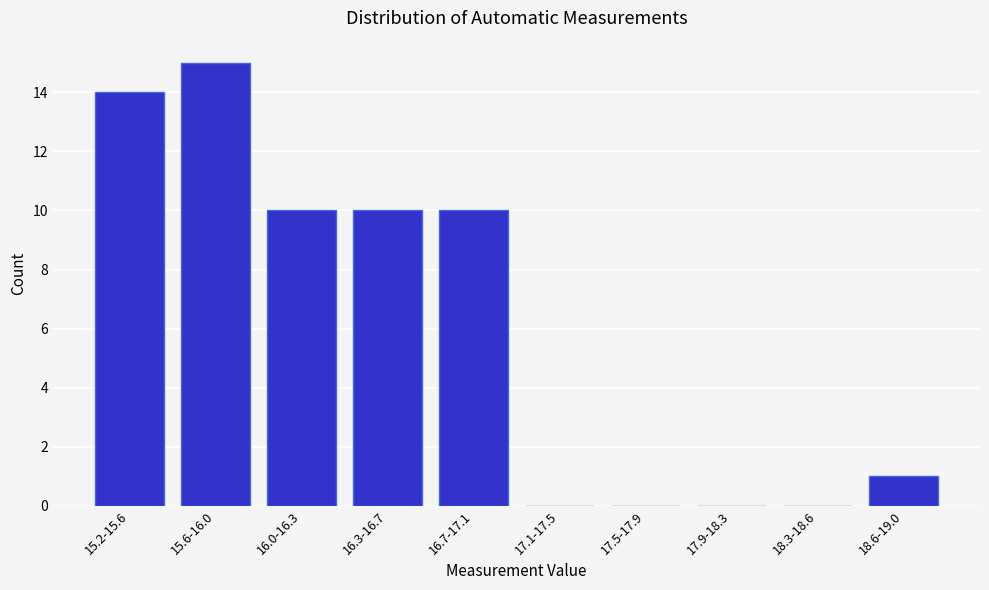

Reading left to right, what are all the values shown in this chart?

15.2-15.6=14	15.6-16.0=15	16.0-16.3=10	16.3-16.7=10	16.7-17.1=10	17.1-17.5=0	17.5-17.9=0	17.9-18.3=0	18.3-18.6=0	18.6-19.0=1